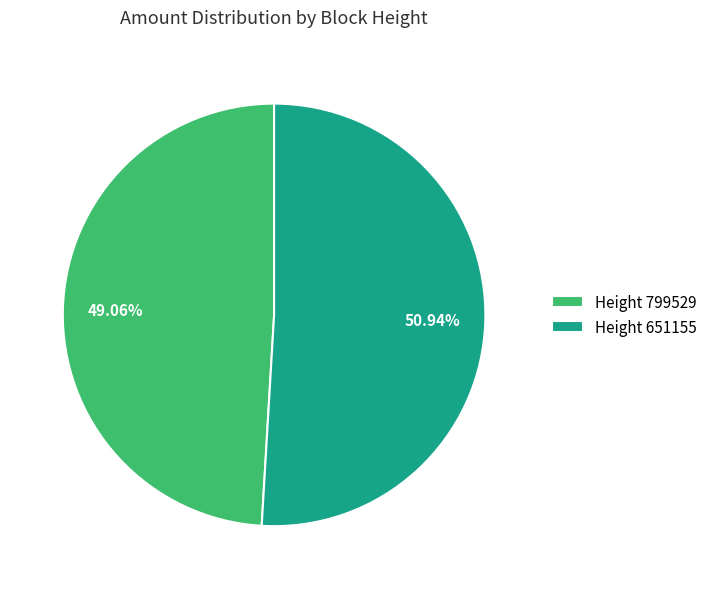

Which category accounts for the majority?

Height 651155